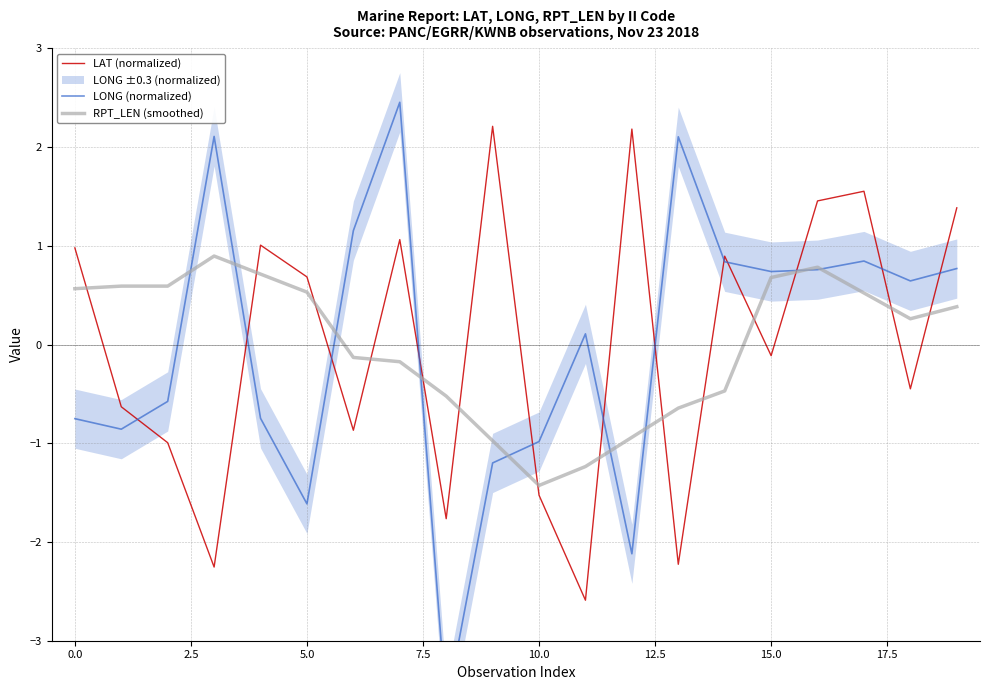

Does the chart have visible grid lines?

Yes